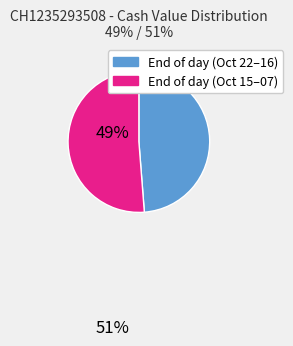

Which category has the biggest portion of the pie?

End of day (Oct 15–07)